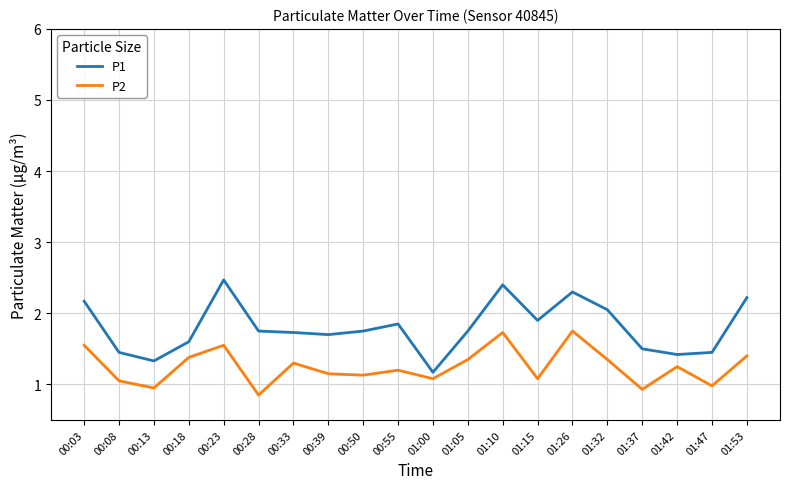

Which series has the widest spread of values?

P1